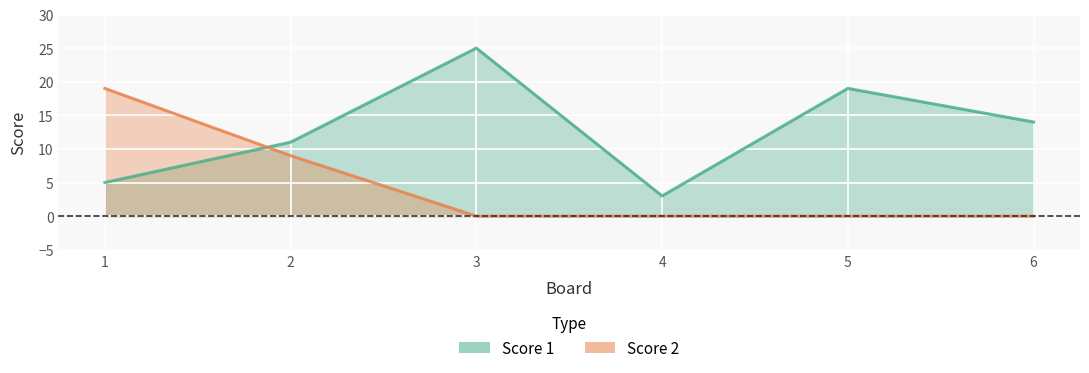

What is the value of the Score 1 point at the 2nd from the left?

11